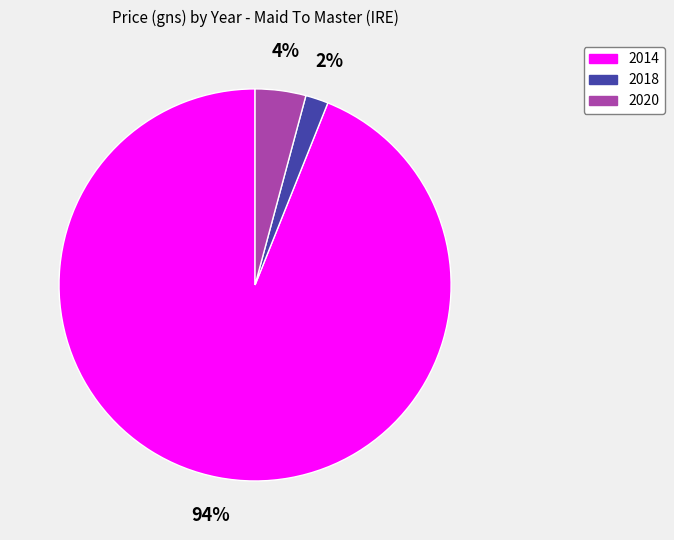

True or false: 2018 accounts for 2% of the total.

True